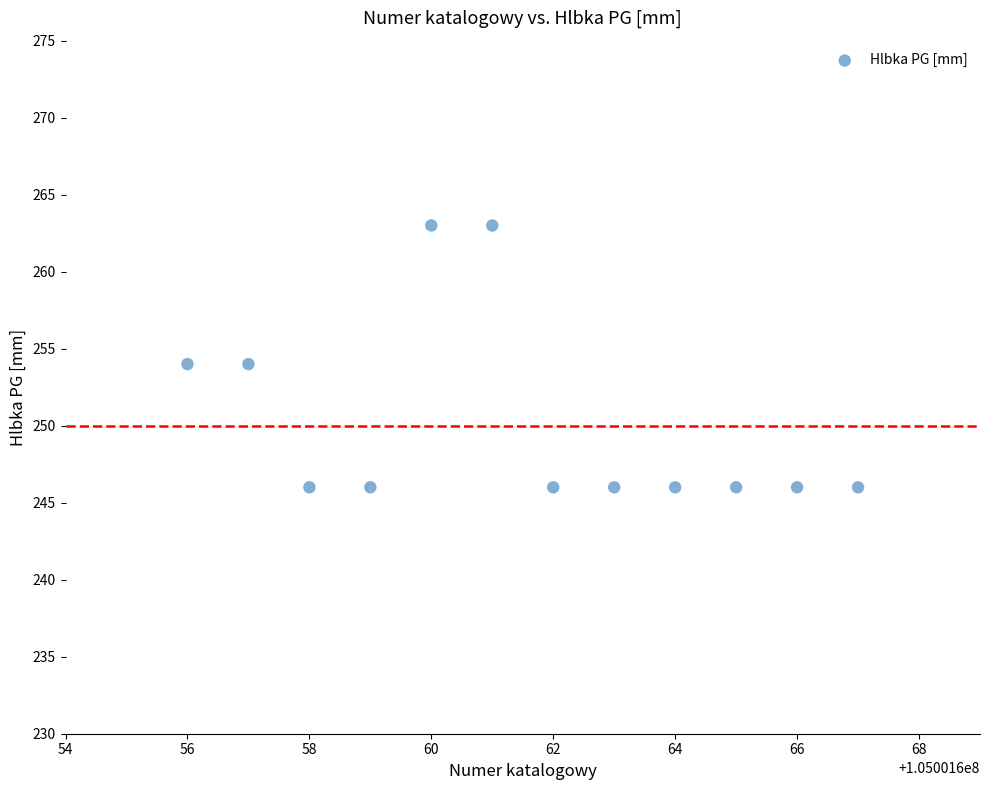

What is the range of Y values (max minus min)?

17